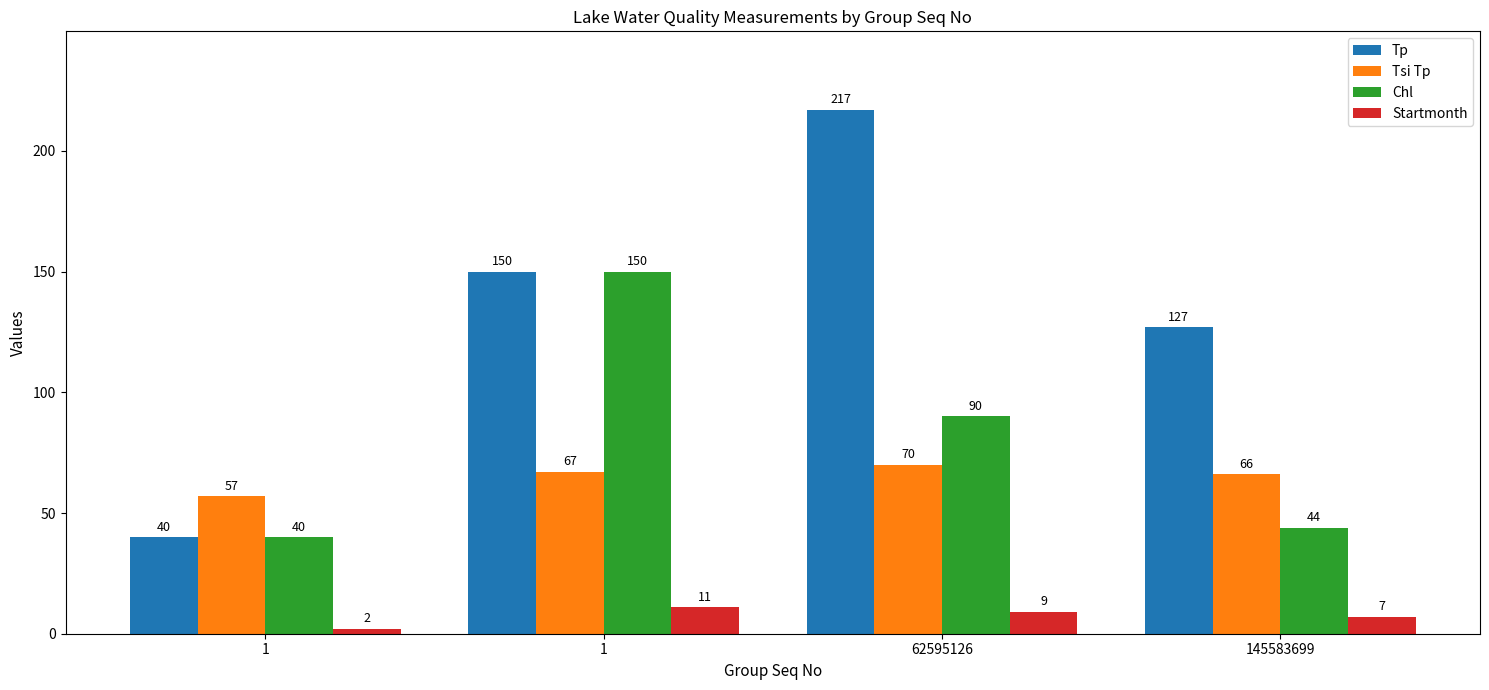

Reading right to left, transcribe all the data shown in this chart.

Tp: 127	217	150	40
Tsi Tp: 66	70	67	57
Chl: 44	90	150	40
Startmonth: 7	9	11	2